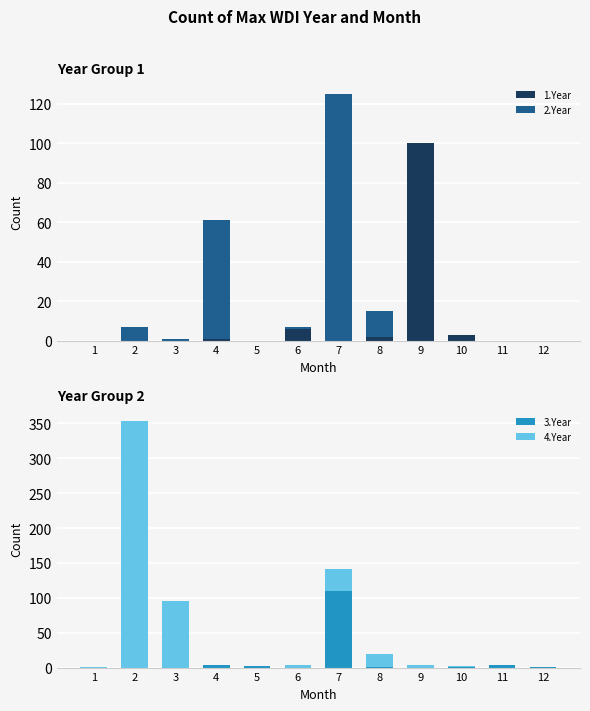

What is the difference between the 4.Year values at 6 and 11?

3